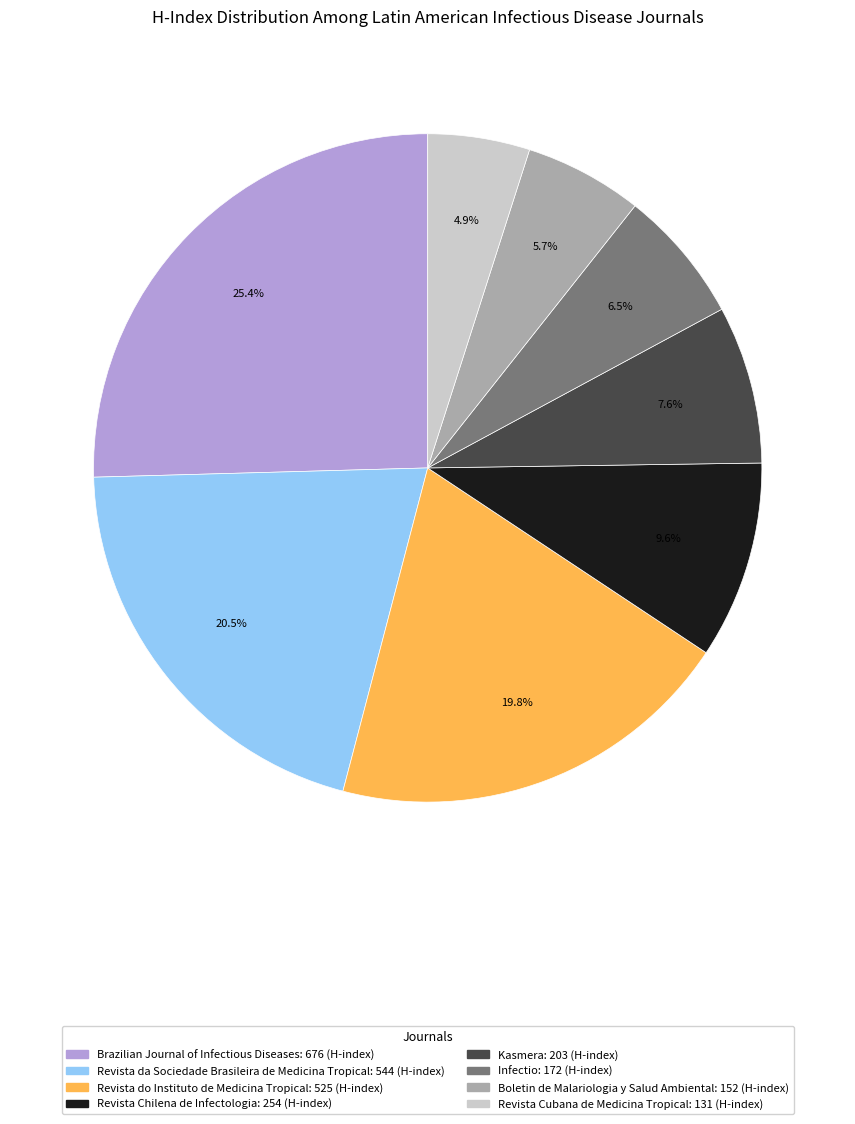

Approximately how many times larger is the value at Revista Chilena de Infectologia compared to Revista da Sociedade Brasileira de Medicina Tropical?

0.5